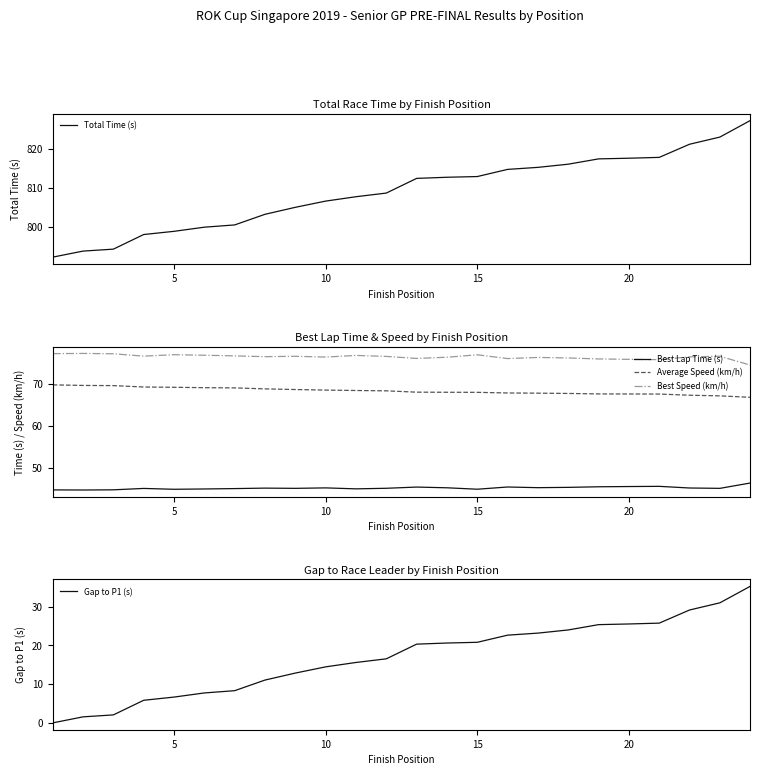

What is the minimum value for Best Speed (km/h)?

74.5